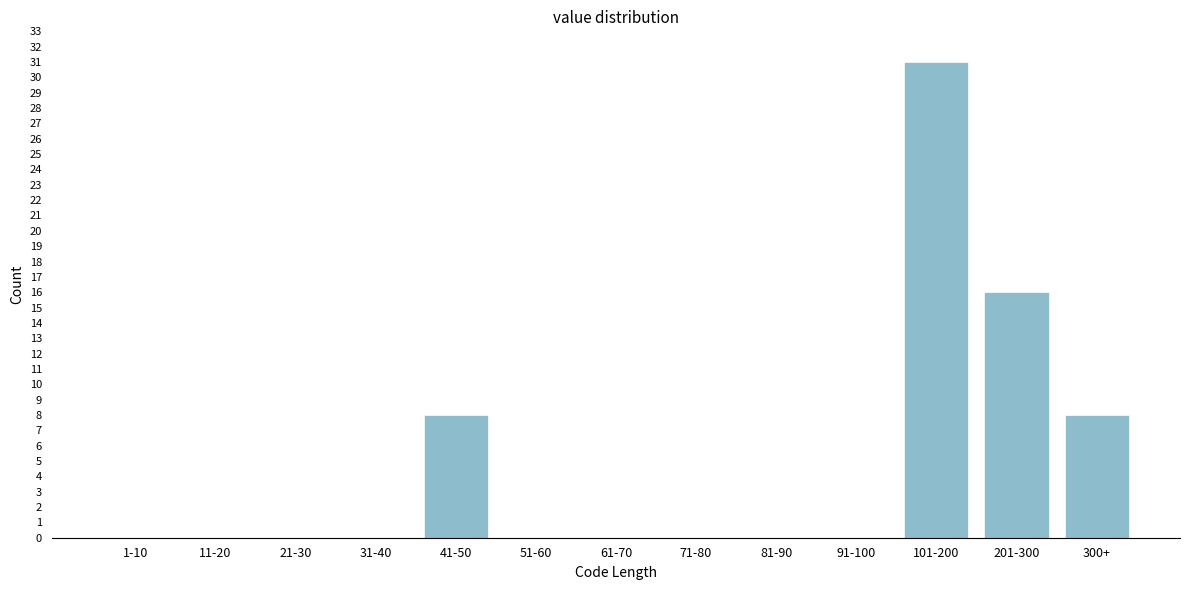

Reading left to right, transcribe all the data shown in this chart.

1-10=0	11-20=0	21-30=0	31-40=0	41-50=8	51-60=0	61-70=0	71-80=0	81-90=0	91-100=0	101-200=31	201-300=16	300+=8